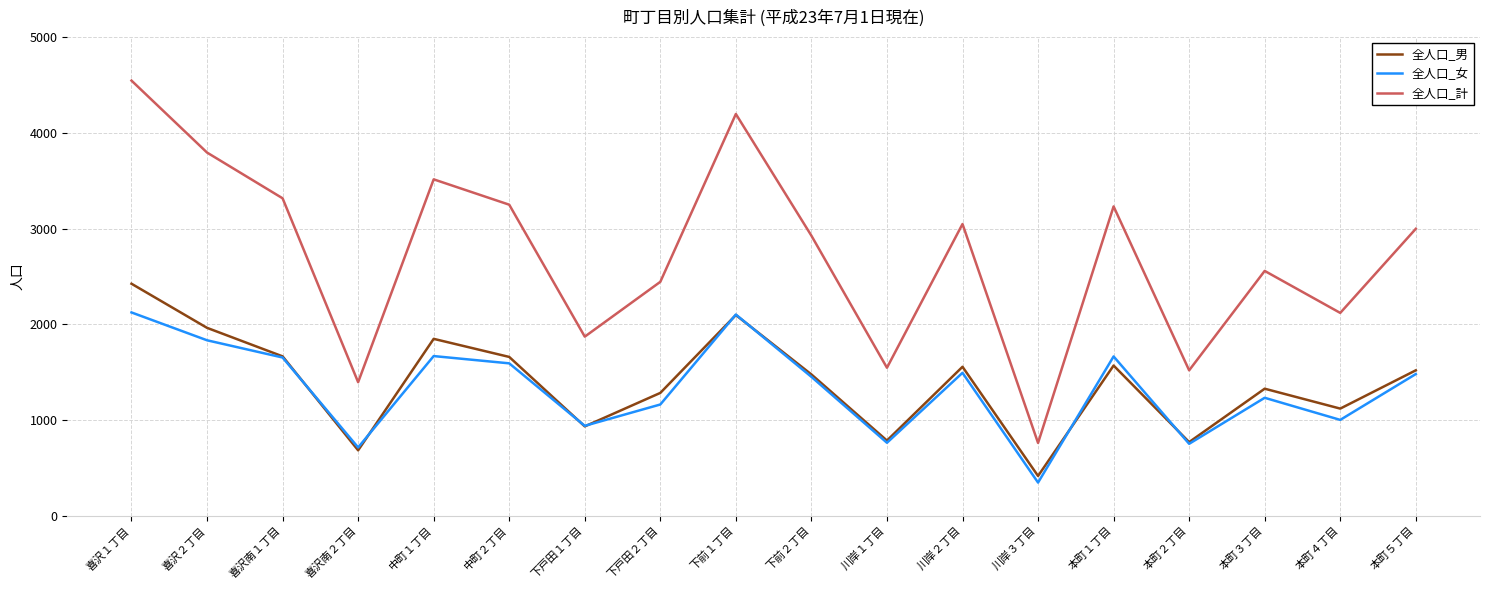

What is the total value across all series at 本町２丁目?

3036